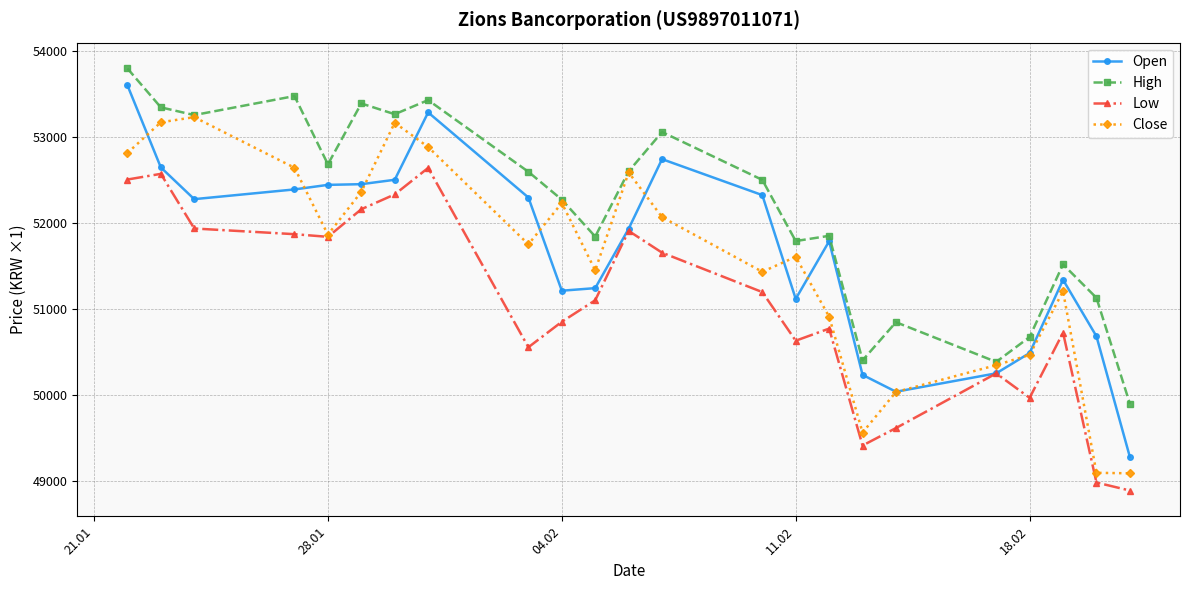

True or false: Low and High cross at least once.

False